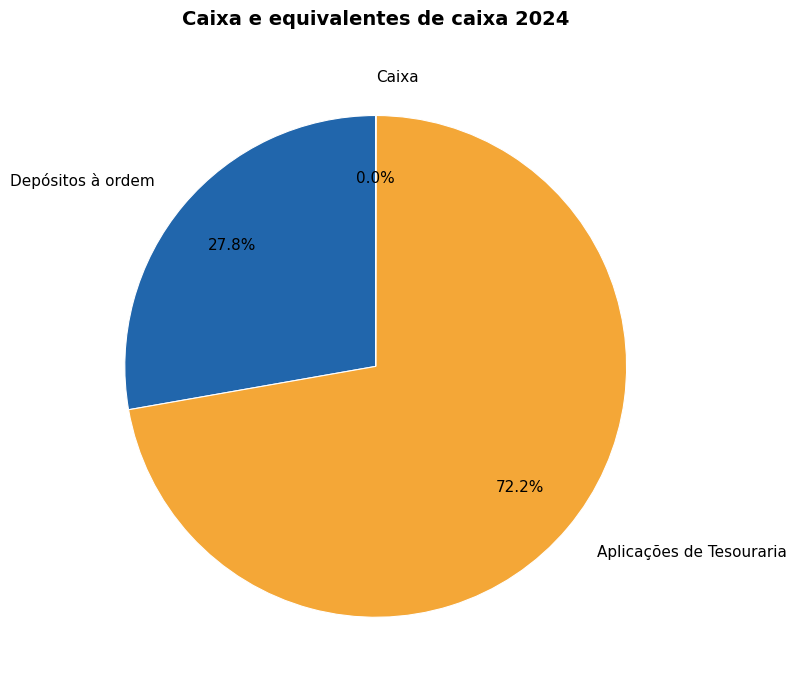

Which category has the biggest portion of the pie?

Aplicações de Tesouraria